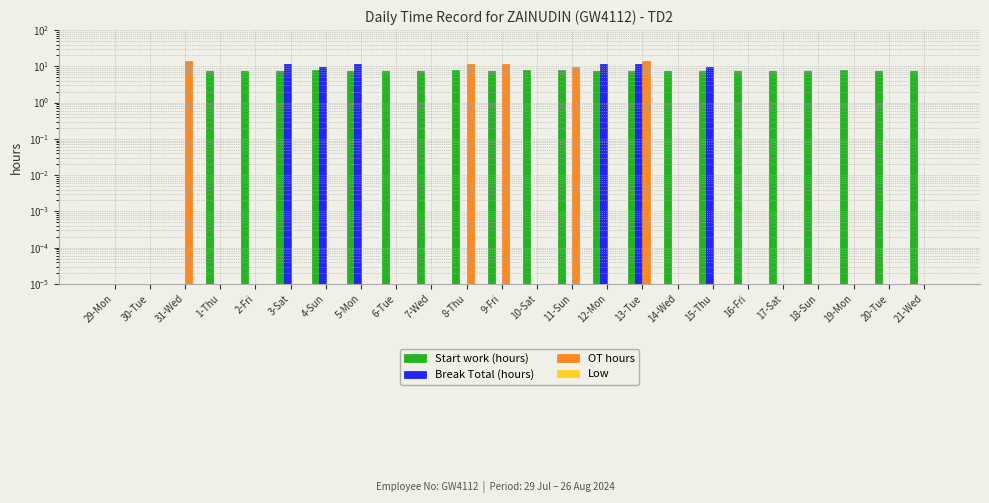

How many distinct data groups are displayed?

4